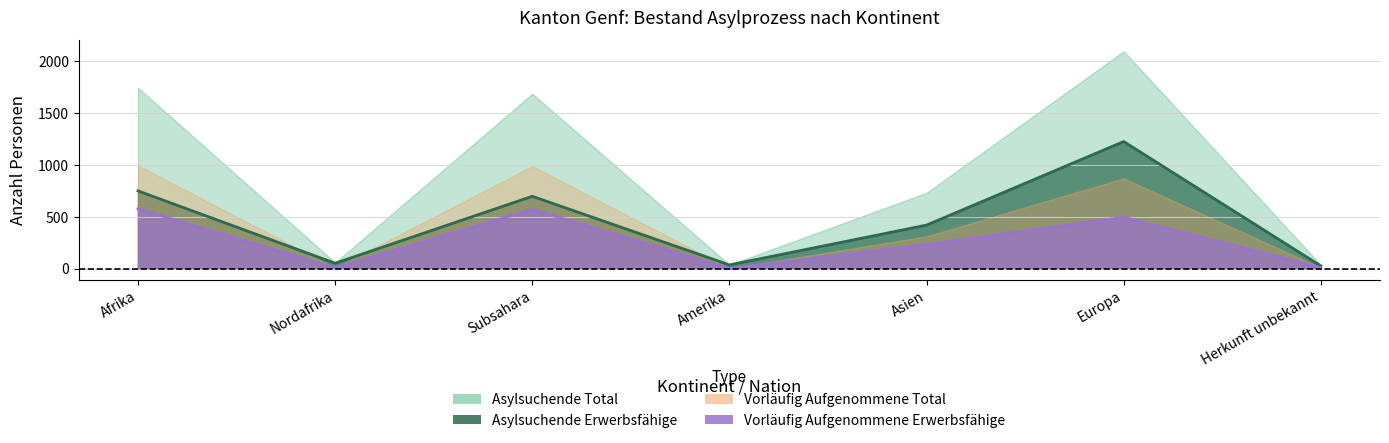

How many interior local valleys does the Asylsuchende Erwerbsfähige series have?

2